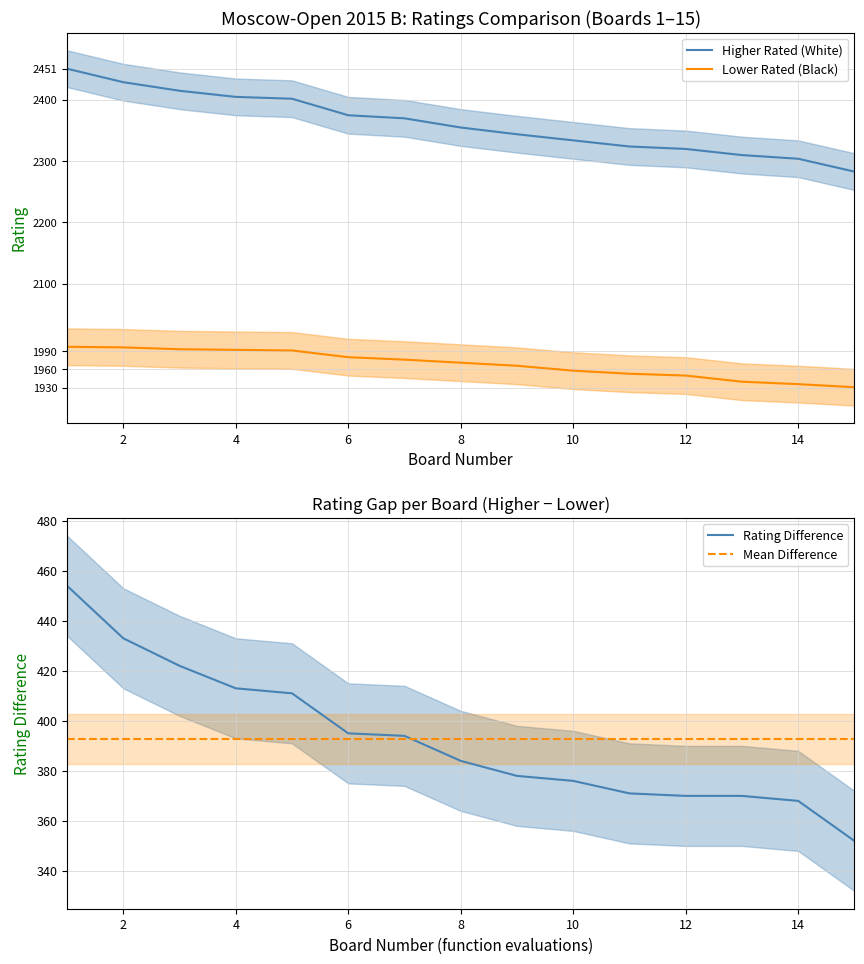

What is the minimum value for Higher Rated (White)?

2283